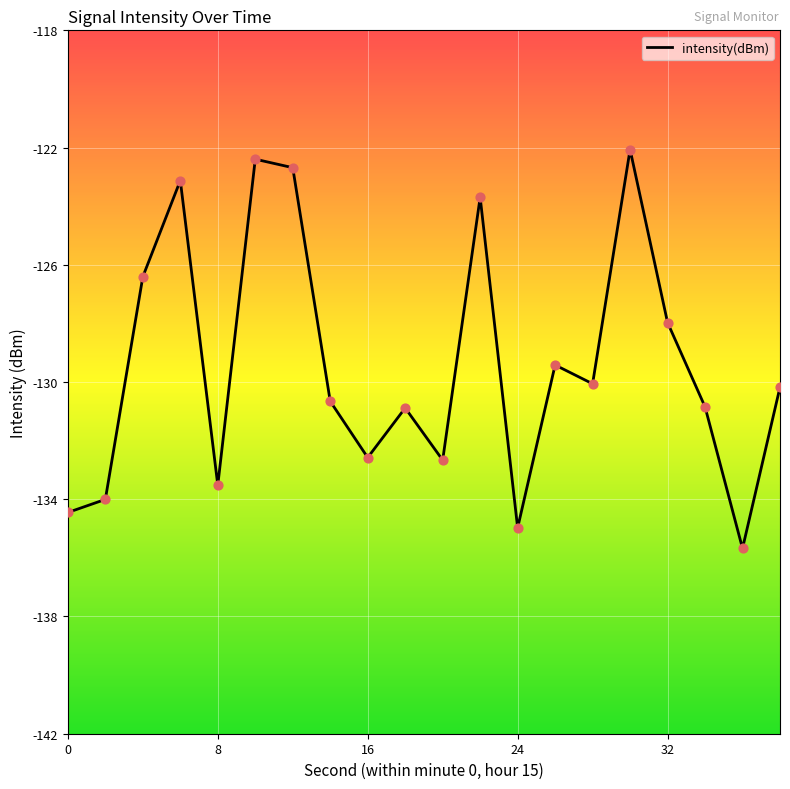

What is the smallest value displayed?

-135.7